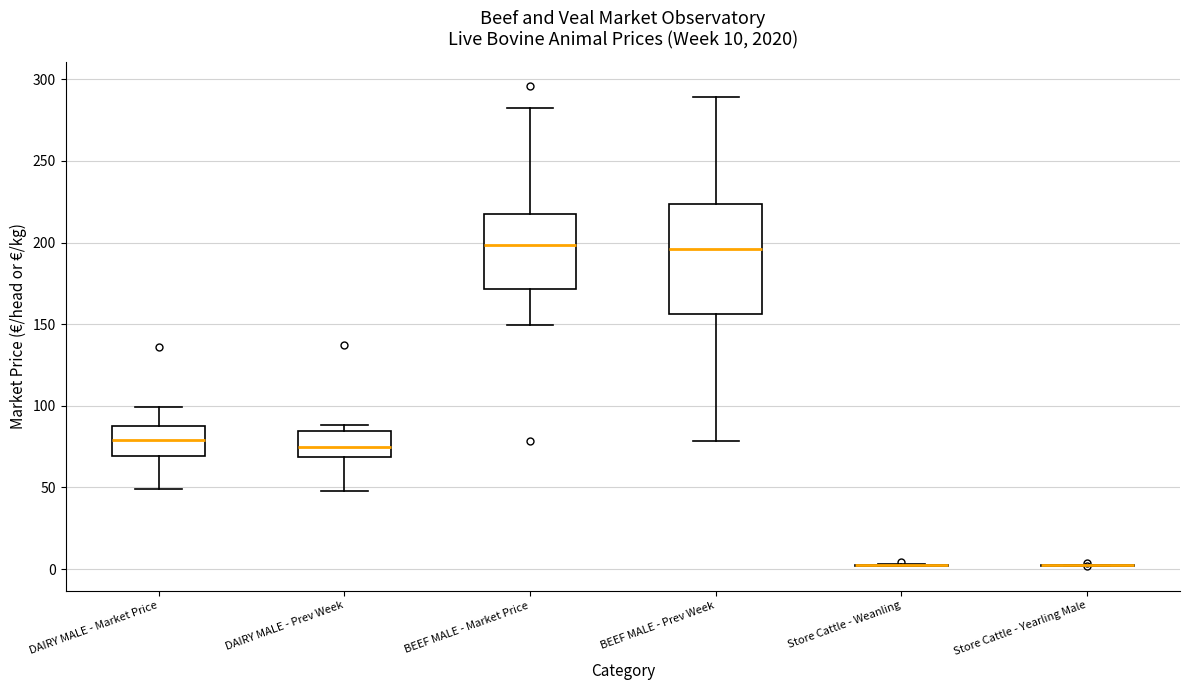

Comparing the boxes themselves (not the whiskers), which one is the tallest?

BEEF MALE - Prev Week